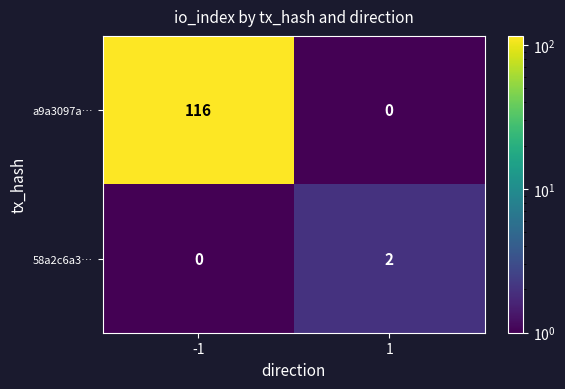

Which series has the largest total across all categories?

a9a3097a…